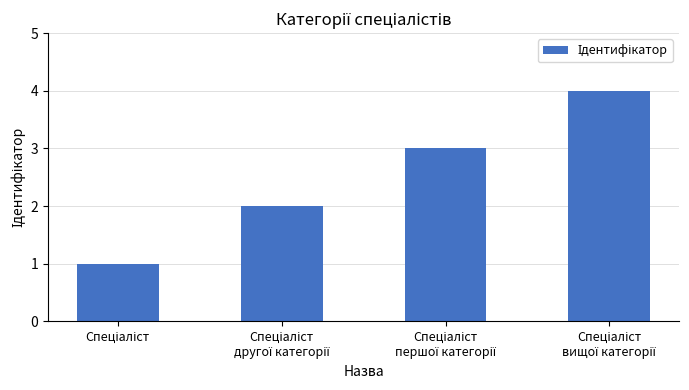

Count the number of categories in the chart.

4